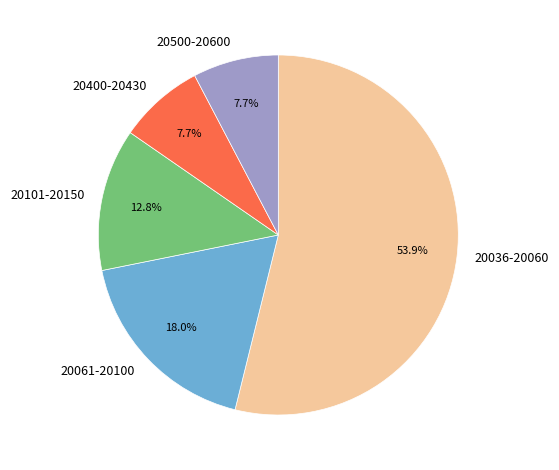

Is 20036-20060 the majority of the pie?

Yes